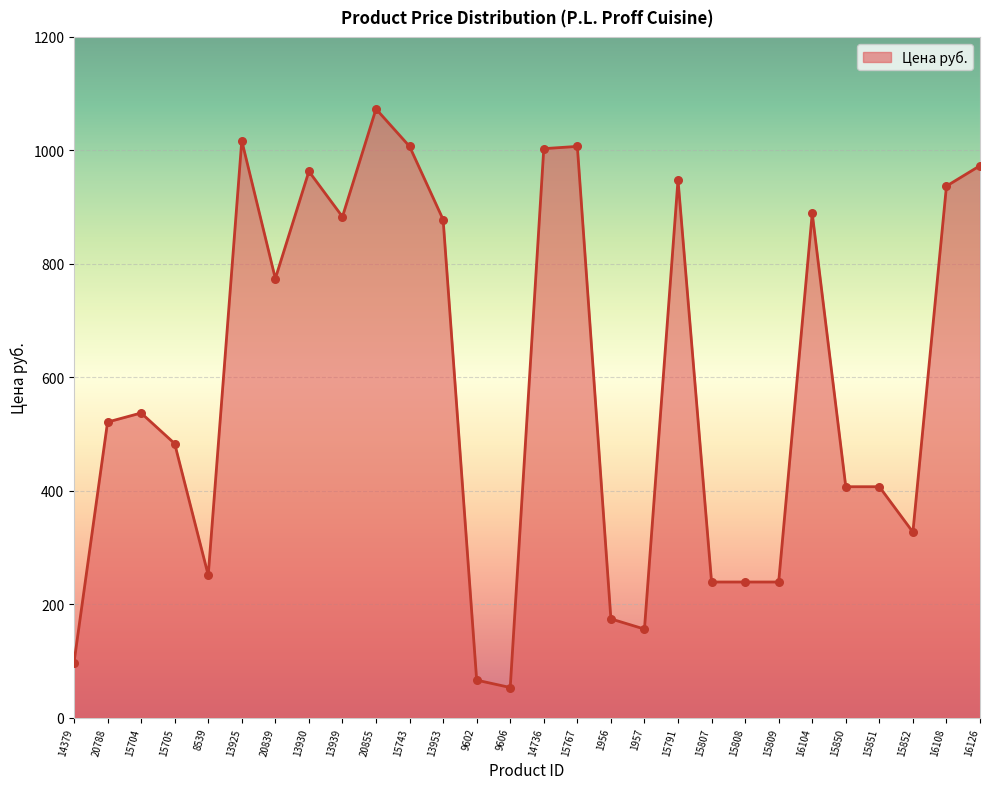

Approximately how many times larger is the value at 8539 compared to 15808?

1.1